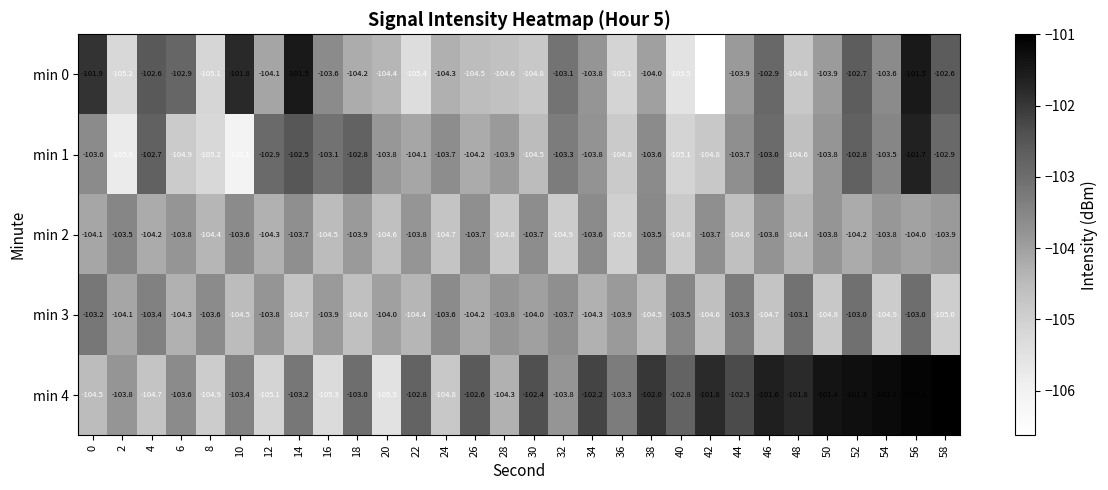

What is the difference between the maximum and second lowest values in the min 2 series?

1.4